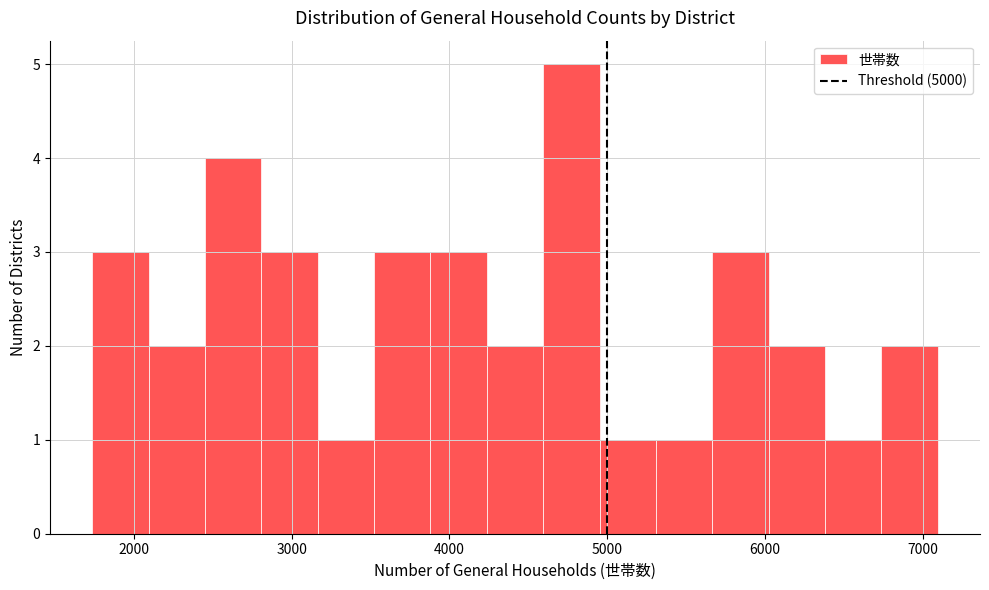

Read against the x-axis, roughly where is the centre of the tallest bar?

4800